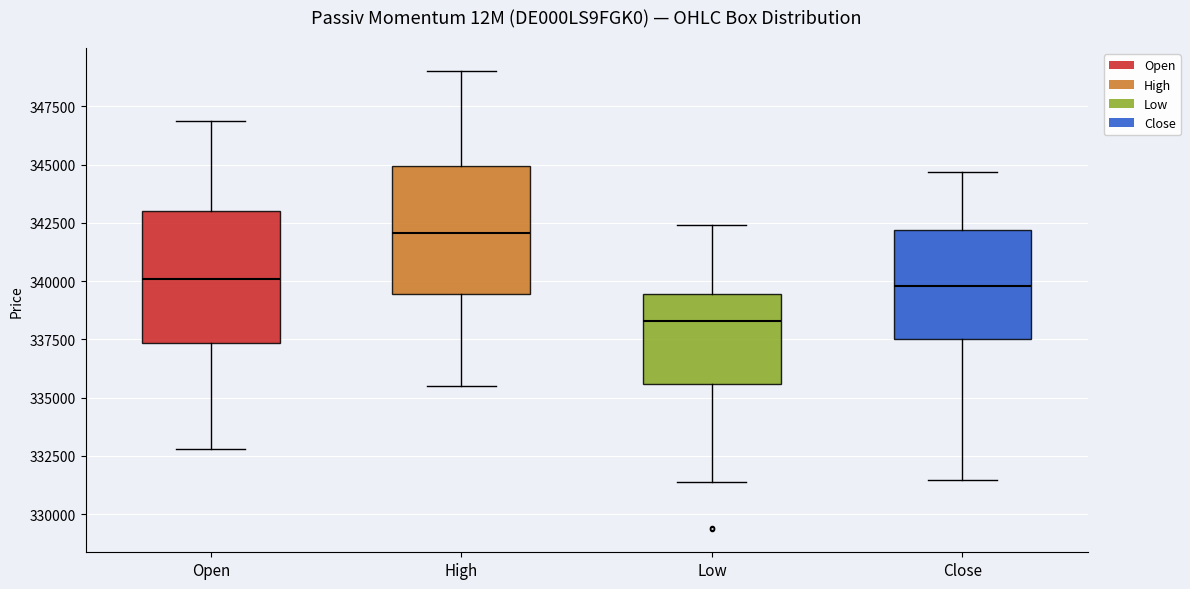

Reading left to right, transcribe this box plot: for each box, give where its median line is, the range the box spans, and where its two whiskers end, as read against the y-axis. The values are not printed on the chart, so give them approximately, as read against the axis.

Open: median 340000, box 337500 to 343000, whiskers 333000 to 347000
High: median 342000, box 339500 to 345000, whiskers 335500 to 349000
Low: median 338500, box 335500 to 339500, whiskers 331500 to 342500
Close: median 340000, box 337500 to 342000, whiskers 331500 to 344500